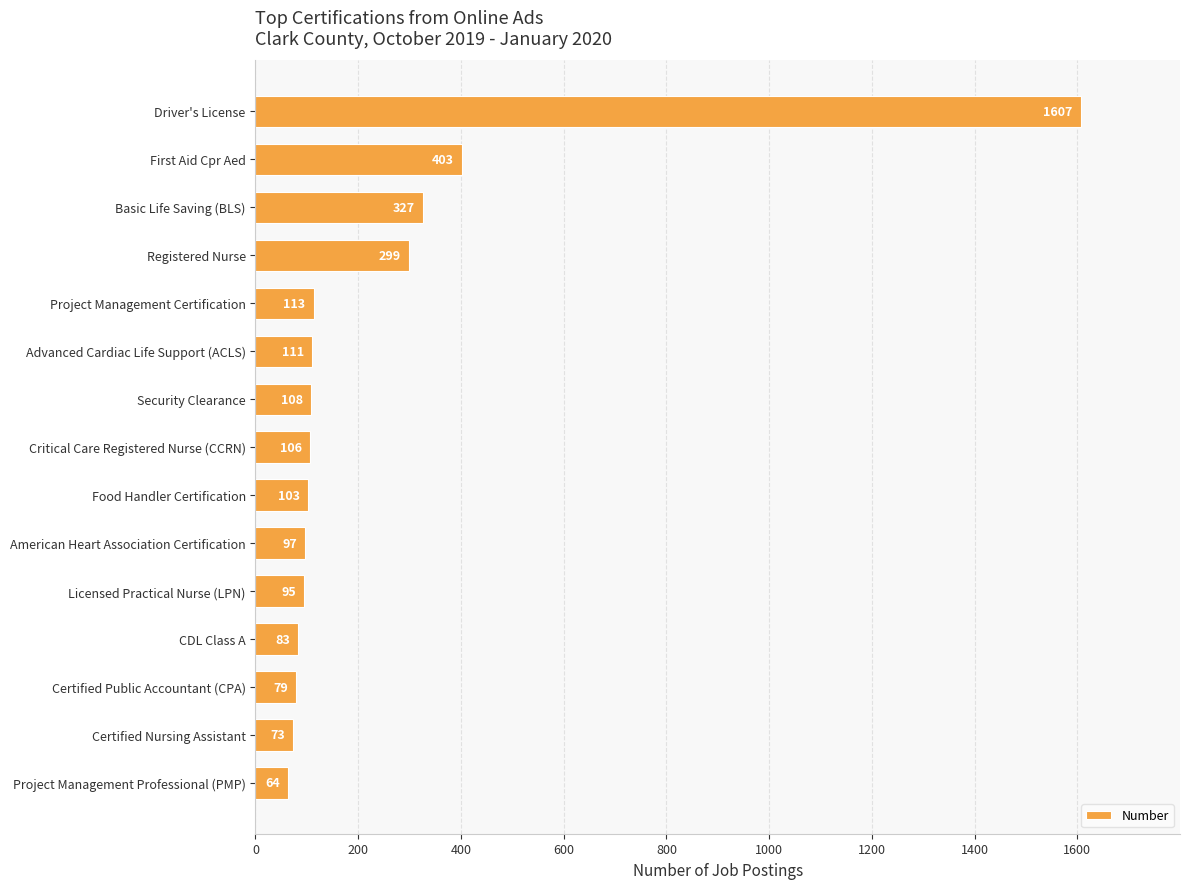

List the labels in order of value, smallest first.

Project Management Professional (PMP), Certified Nursing Assistant, Certified Public Accountant (CPA), CDL Class A, Licensed Practical Nurse (LPN), American Heart Association Certification, Food Handler Certification, Critical Care Registered Nurse (CCRN), Security Clearance, Advanced Cardiac Life Support (ACLS), Project Management Certification, Registered Nurse, Basic Life Saving (BLS), First Aid Cpr Aed, Driver's License